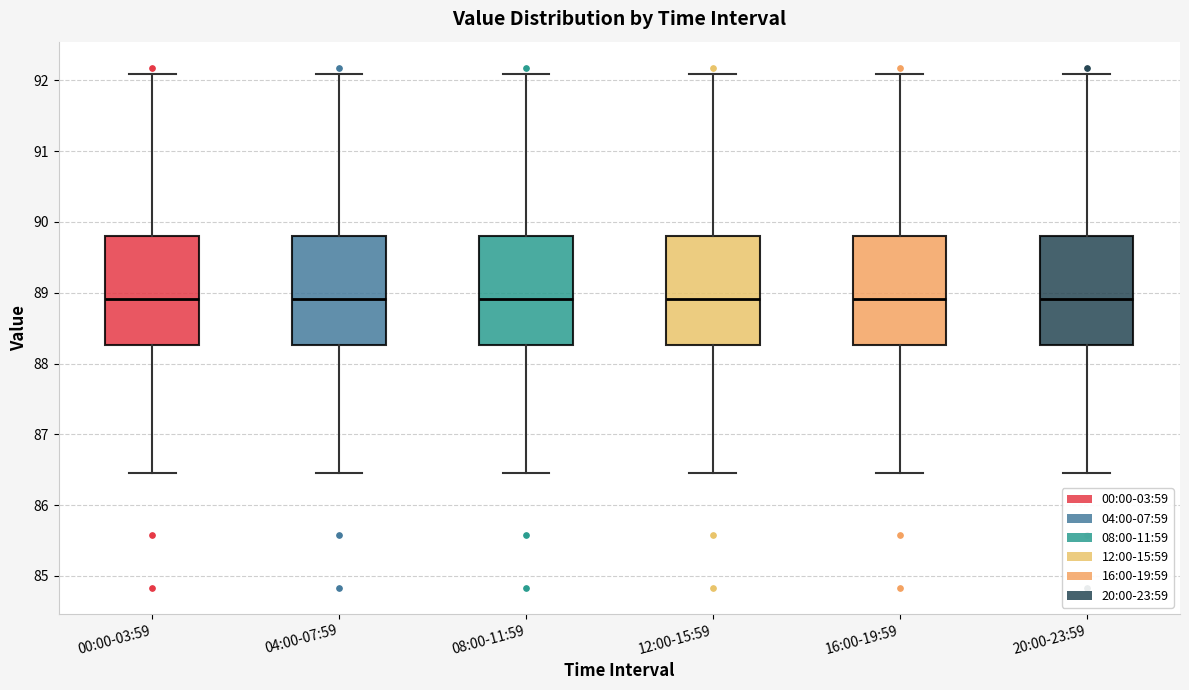

Reading left to right, read every box against the y-axis: the position of its median line, the range the box covers, and the ends of its whiskers. The values are not printed on the chart, so give them approximately, as read against the axis.

00:00-03:59: median 88.9, box 88.3 to 89.8, whiskers 86.5 to 92.1
04:00-07:59: median 88.9, box 88.3 to 89.8, whiskers 86.5 to 92.1
08:00-11:59: median 88.9, box 88.3 to 89.8, whiskers 86.5 to 92.1
12:00-15:59: median 88.9, box 88.3 to 89.8, whiskers 86.5 to 92.1
16:00-19:59: median 88.9, box 88.3 to 89.8, whiskers 86.5 to 92.1
20:00-23:59: median 88.9, box 88.3 to 89.8, whiskers 86.5 to 92.1